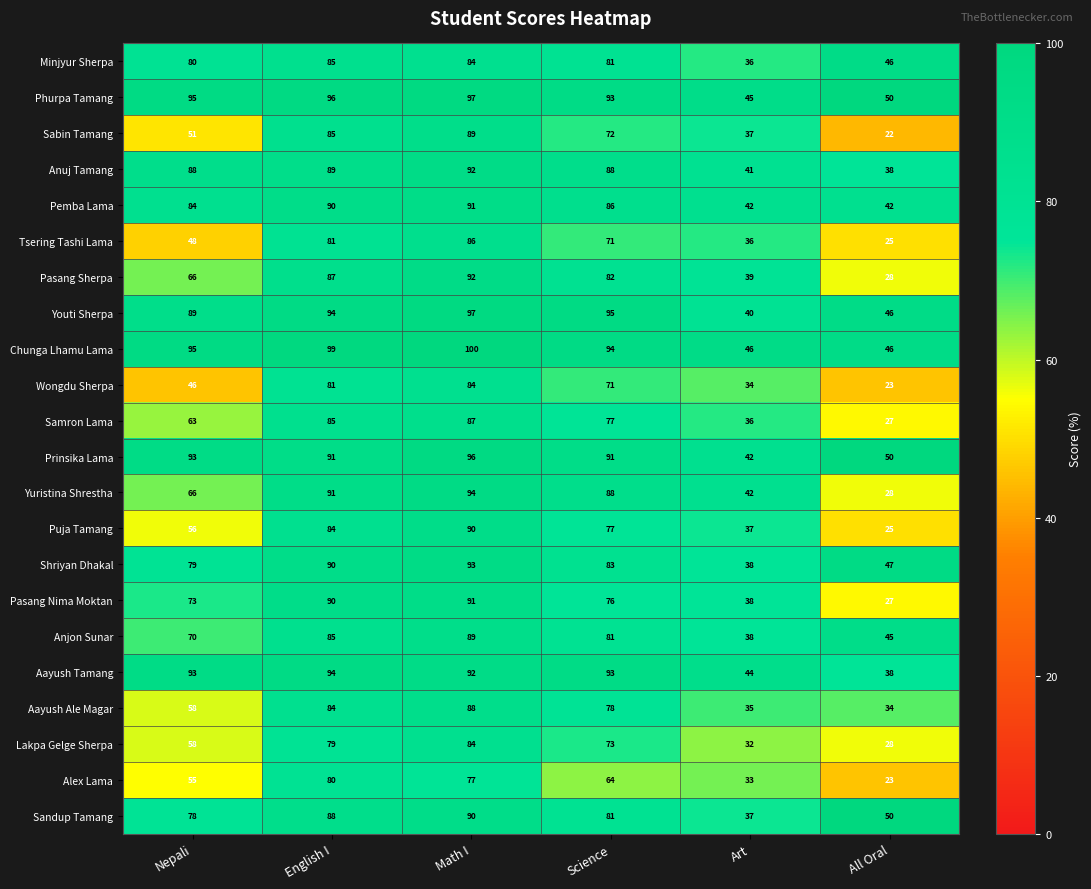

What is the approximate value of Puja Tamang at All Oral, to the nearest 5?

25